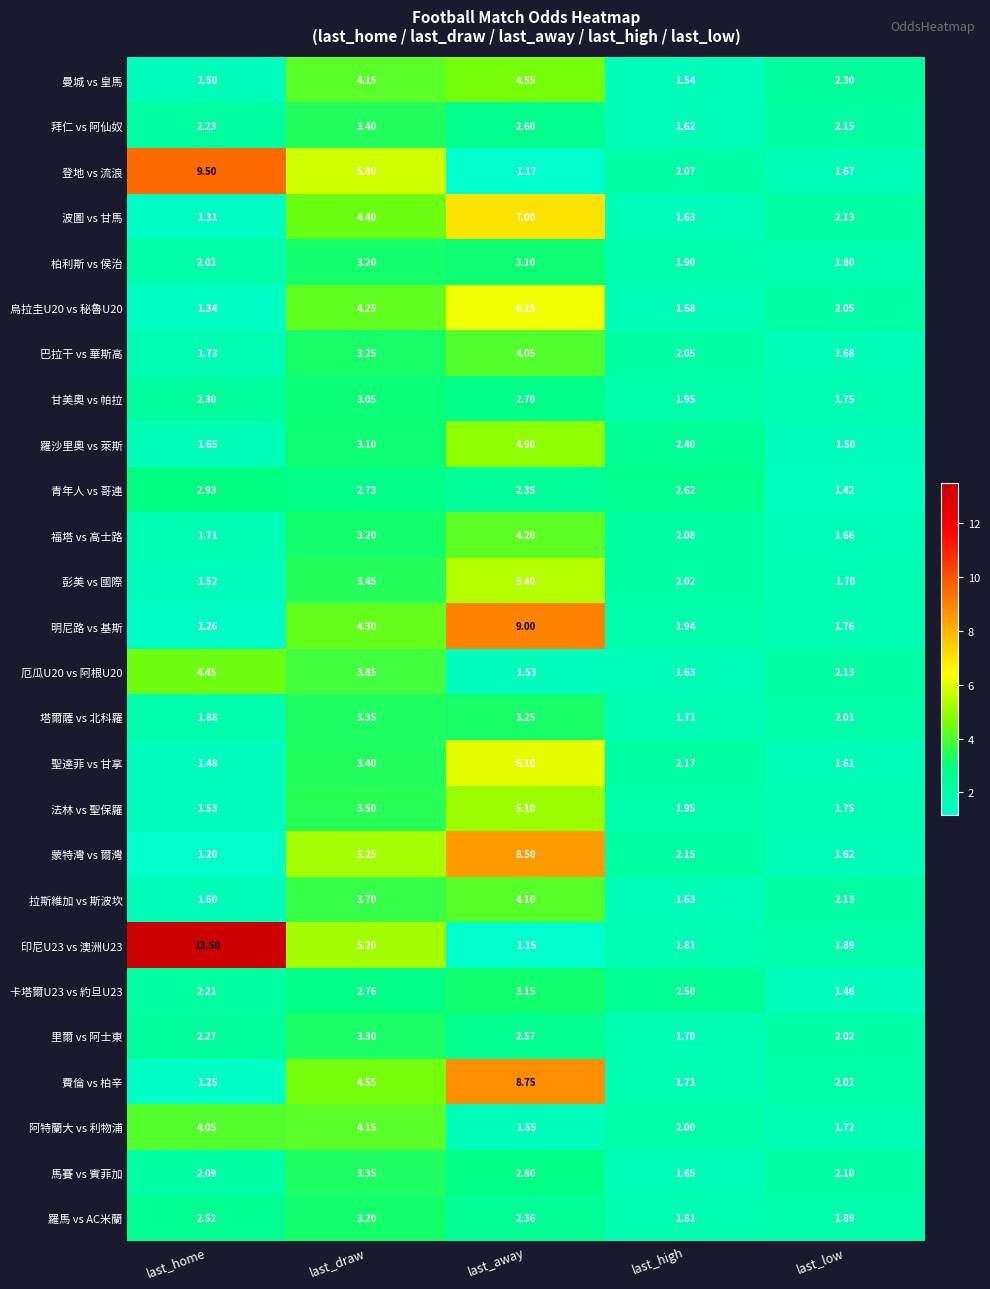

List the labels in order of 羅馬 vs AC米蘭 value, smallest first.

last_high, last_low, last_away, last_home, last_draw